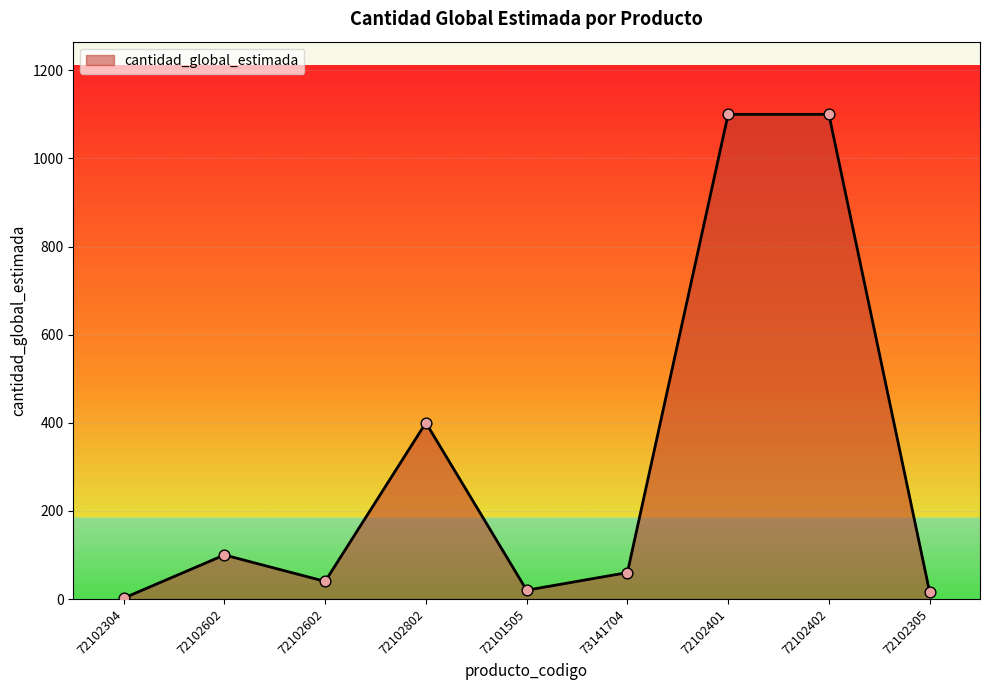

How many lines are shown in the chart?

1